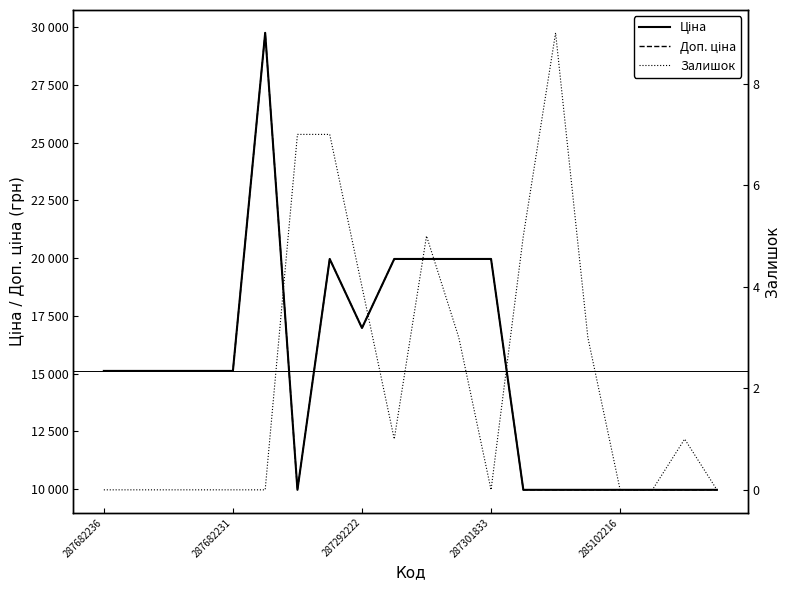

The Доп. ціна series shows 9975.0 at 17. True or false?

True